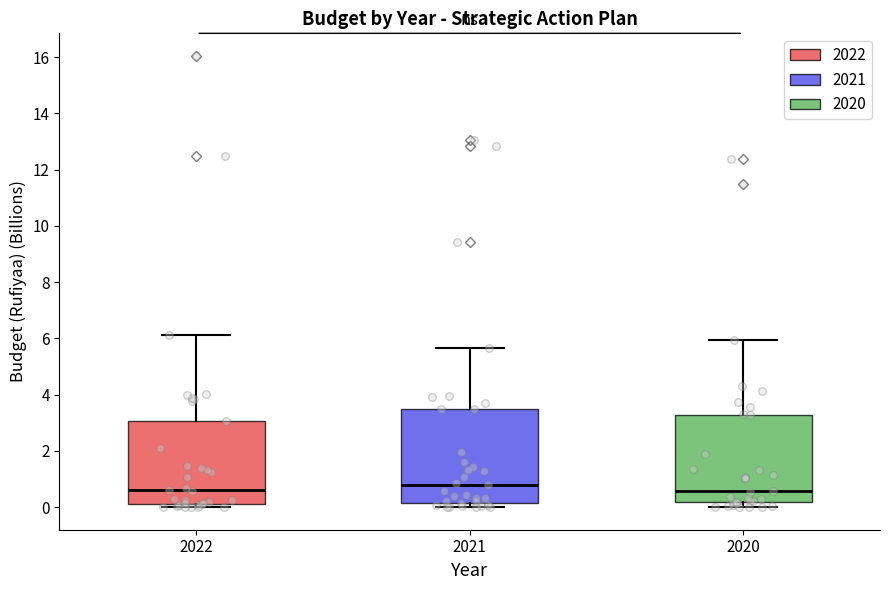

Comparing the boxes themselves (not the whiskers), which one is the tallest?

2021